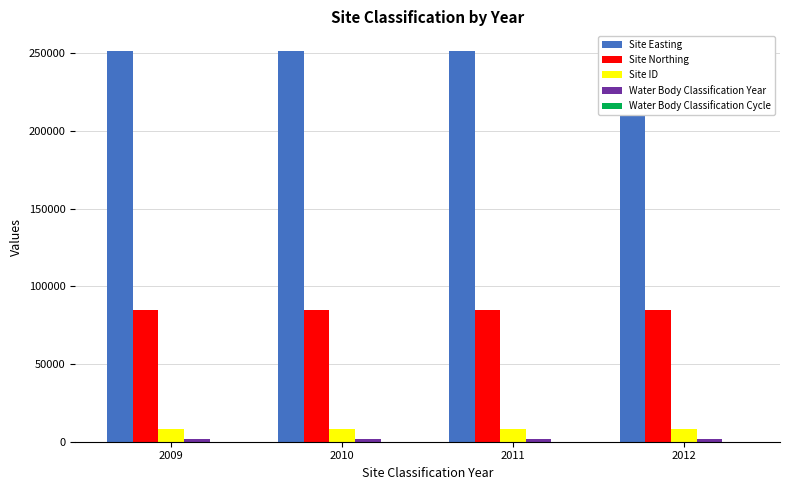

True or false: Site Easting has a value of 382193 at 2009.

False